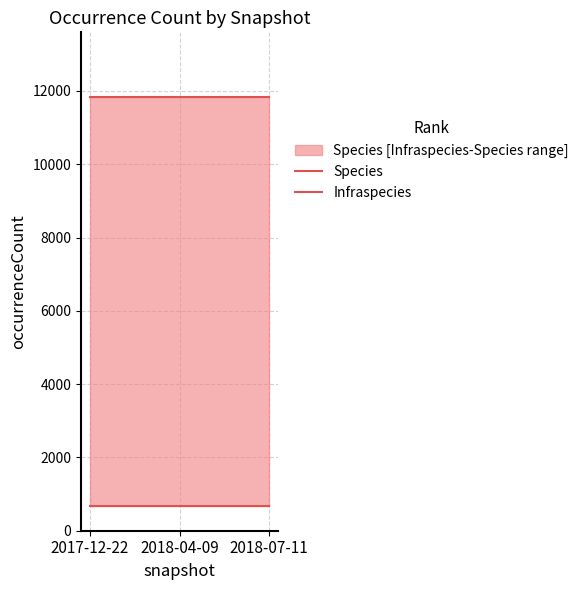

Rank the categories by Infraspecies value from lowest to highest.

2017-12-22, 2018-04-09, 2018-07-11